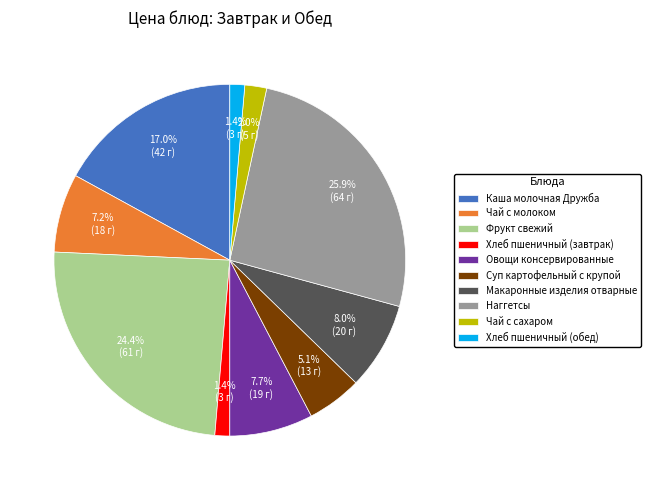

Does any single category account for the majority?

No